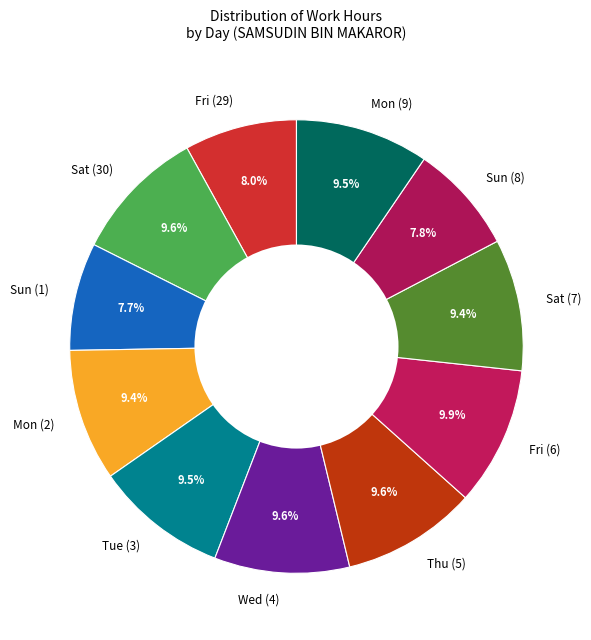

True or false: Mon (2) accounts for 21% of the total.

False